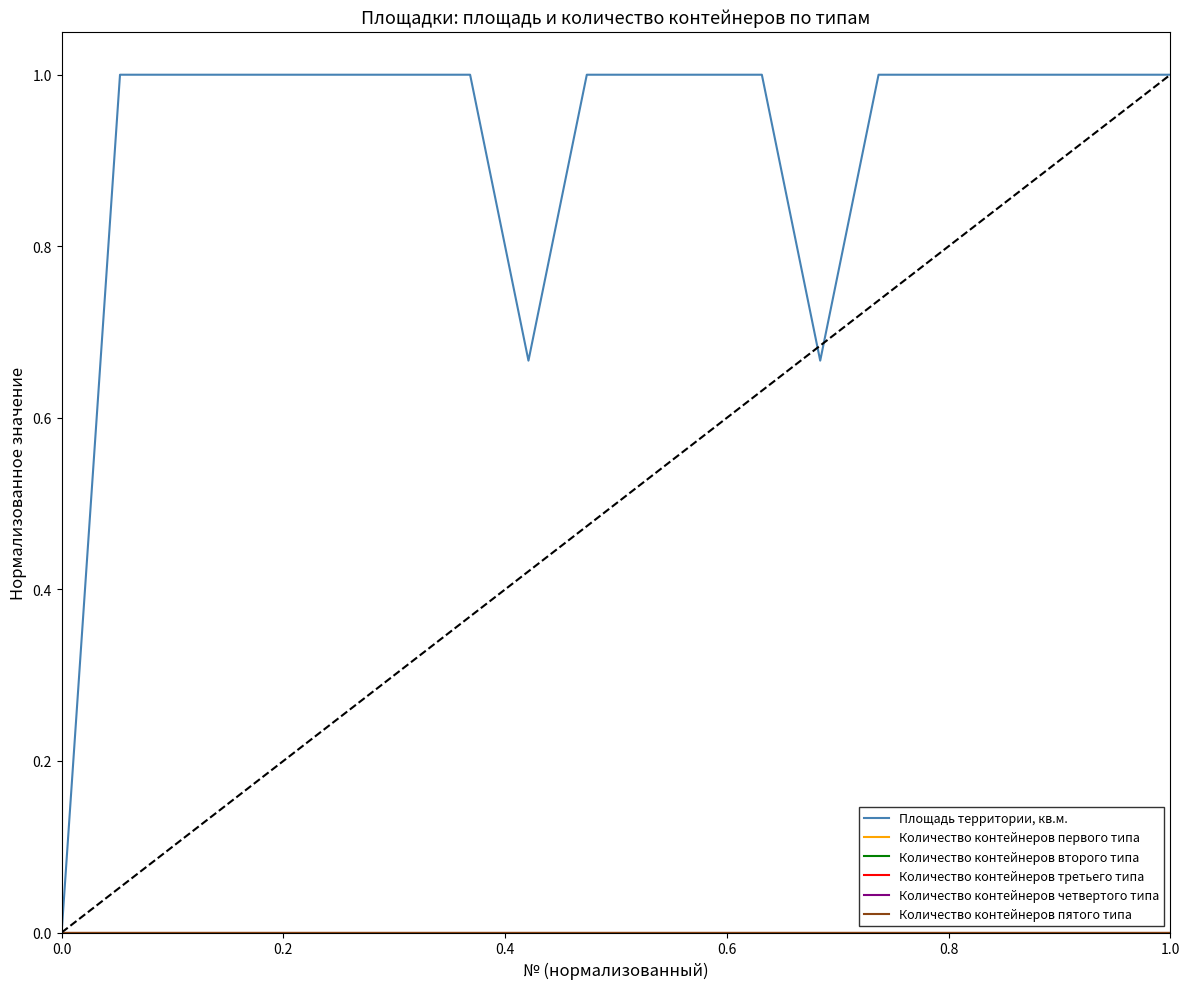

Count the number of data series in this chart.

6